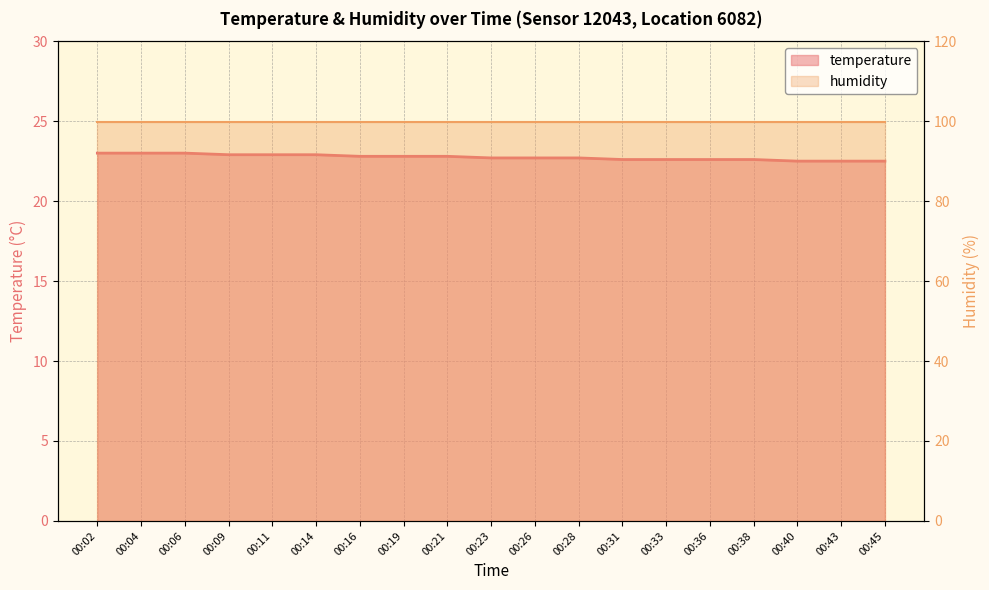

What is the minimum value shown in the chart?

22.5